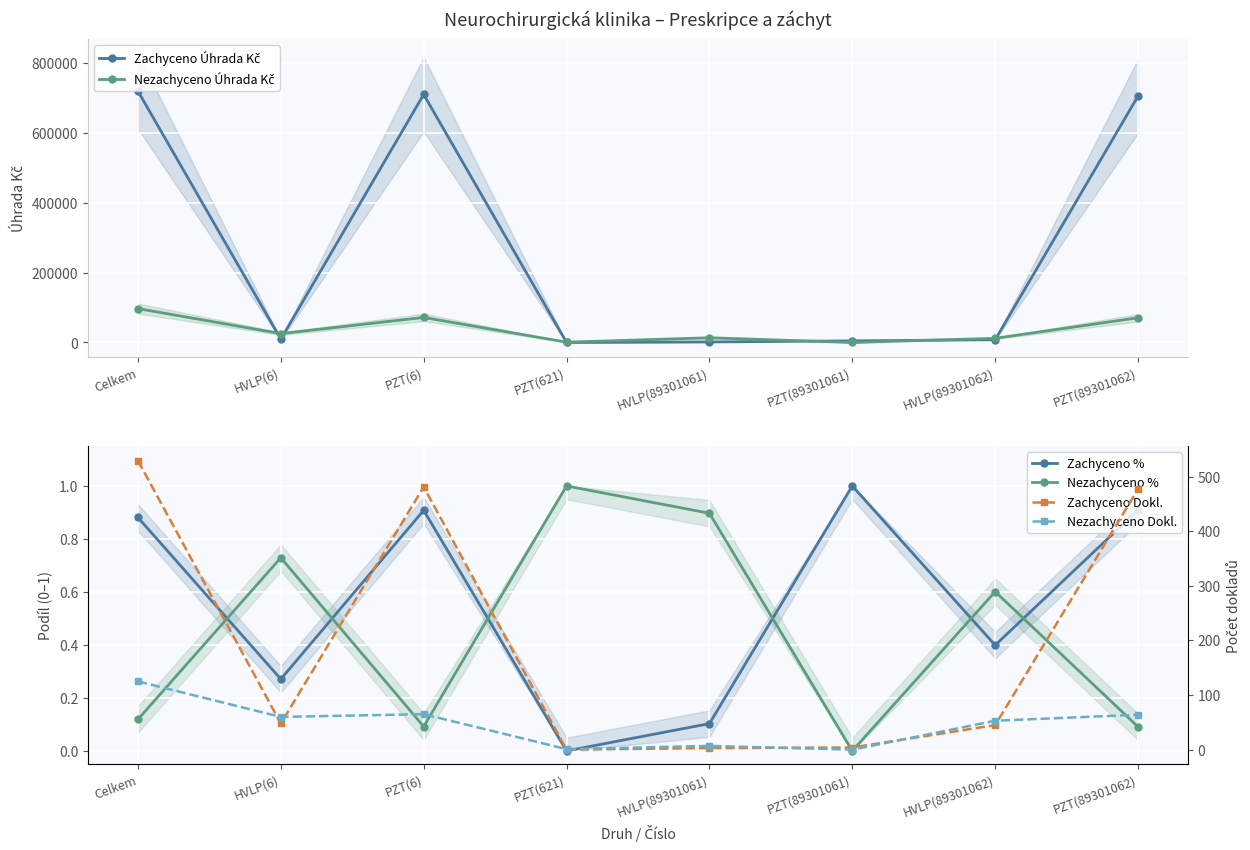

True or false: Zachyceno Dokl. has a value of 3.0 at HVLP(89301061).

True